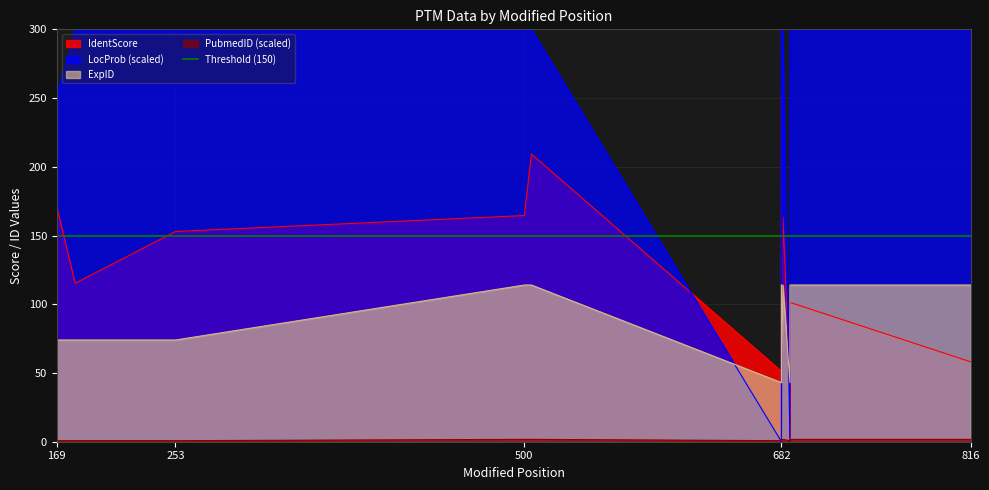

Is the value of PubmedID at 169 greater than the value of LocProb at 169?

No